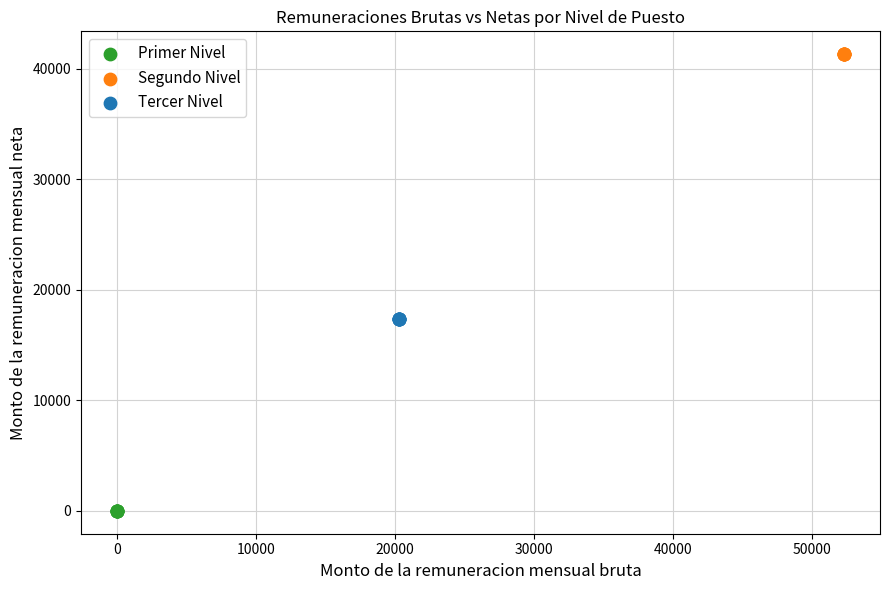

Which series reaches the maximum Y coordinate?

Segundo Nivel